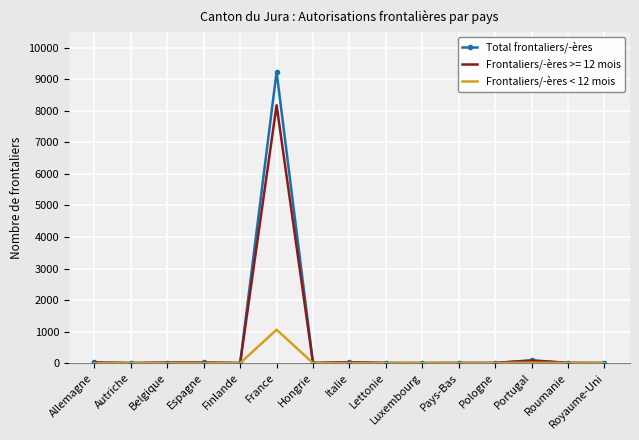

What are all the series names shown in the legend?

Total frontaliers/-ères, Frontaliers/-ères >= 12 mois, Frontaliers/-ères < 12 mois